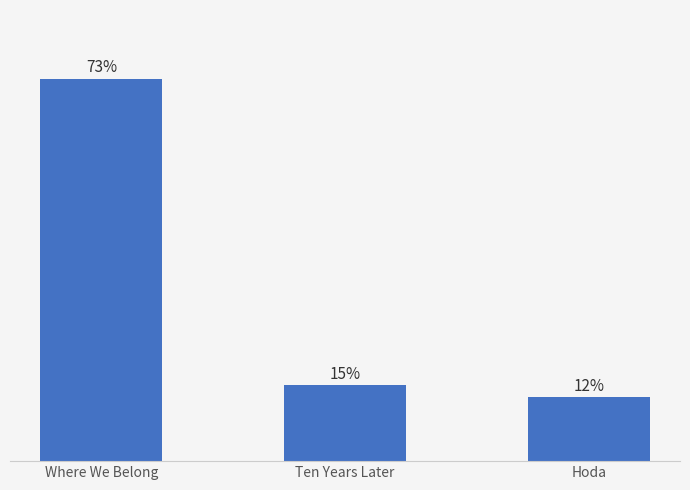

Reading left to right, extract all data points from this chart.

73.2	14.6	12.2